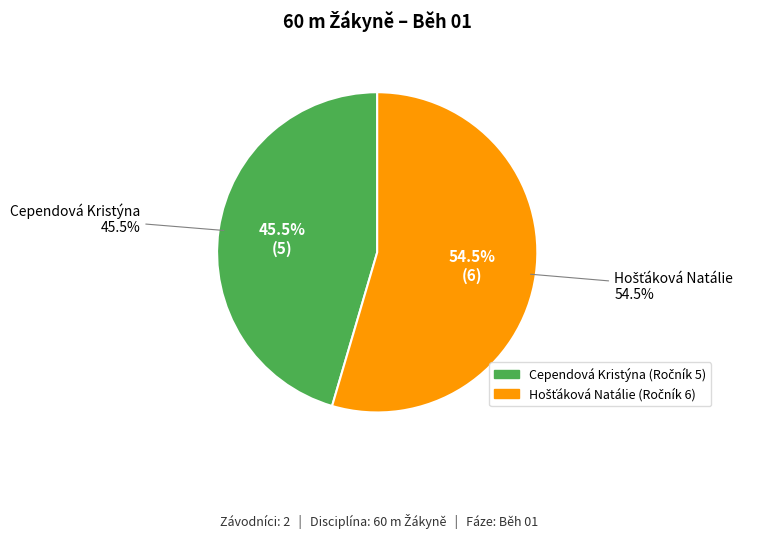

How much of the chart is everything except Cependová Kristýna?

54.5%